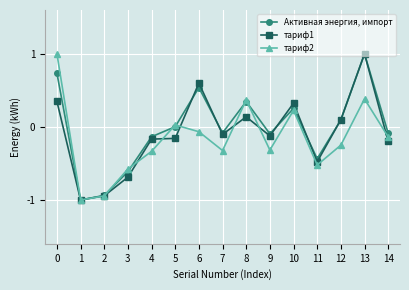

What is the smallest value displayed?

-1.0